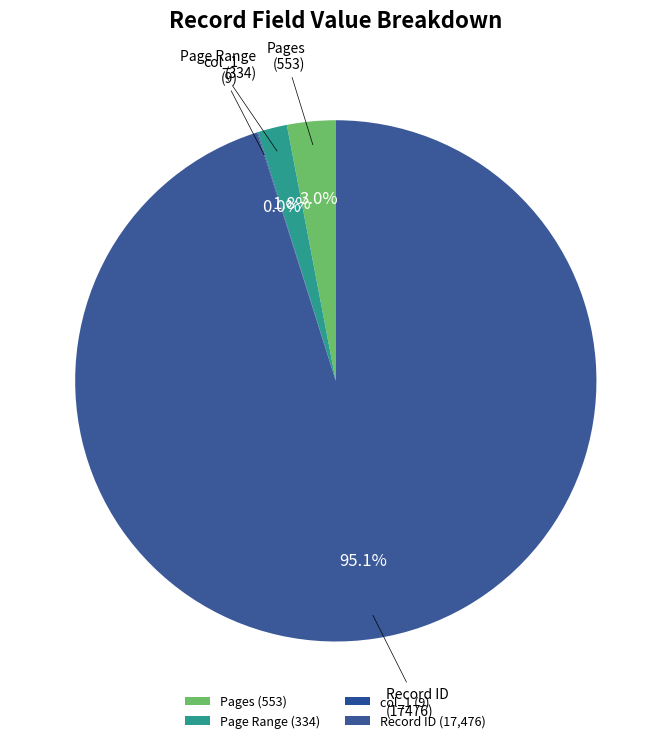

How many slices are in this pie chart?

4